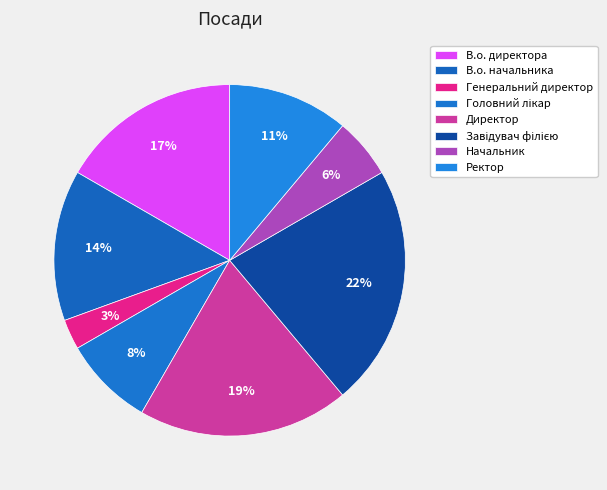

Is Начальник the majority of the pie?

No